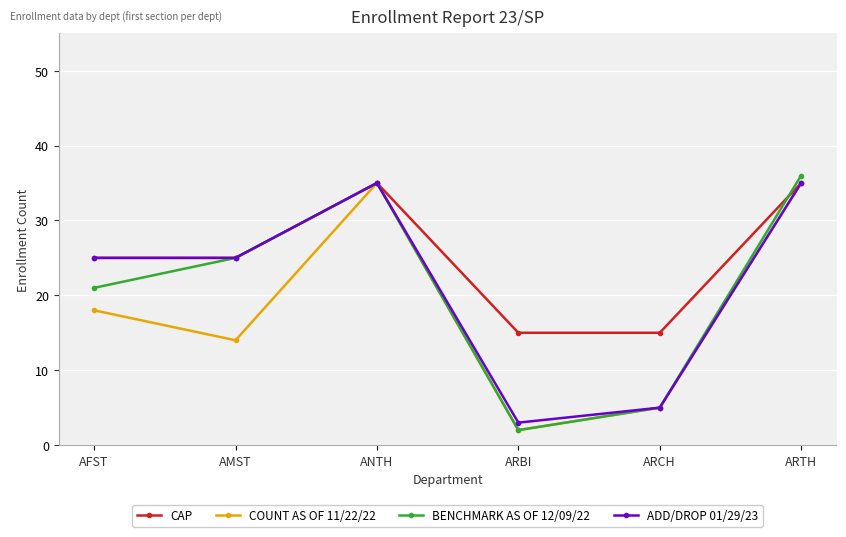

What is the sum of all COUNT AS OF 11/22/22 values?

109